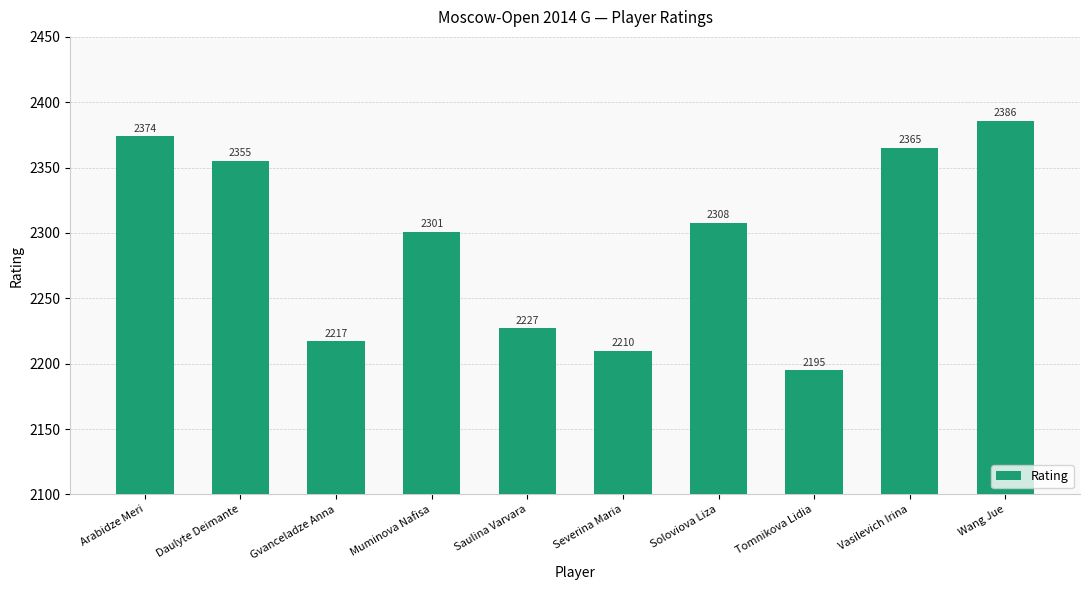

What is the label of the 3rd bar from the right?

Tomnikova Lidia